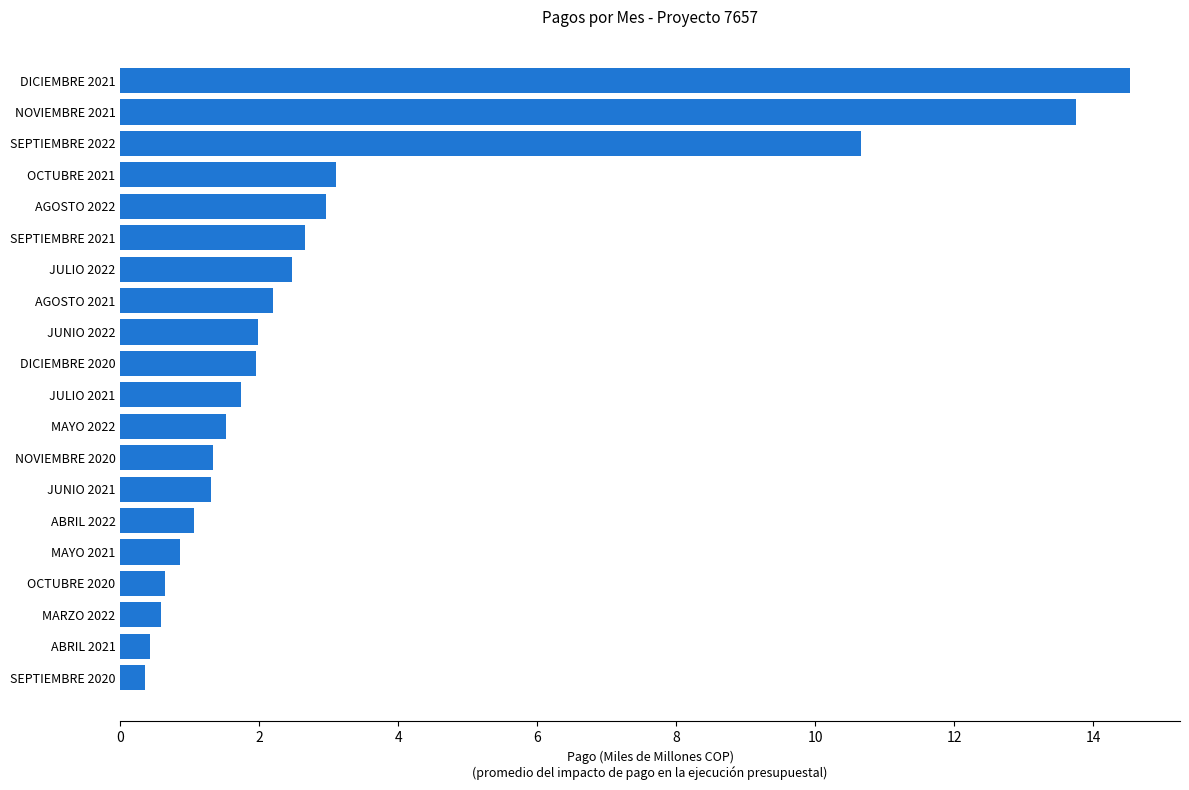

The chart shows a value of 3.7 at JULIO 2022. True or false?

False